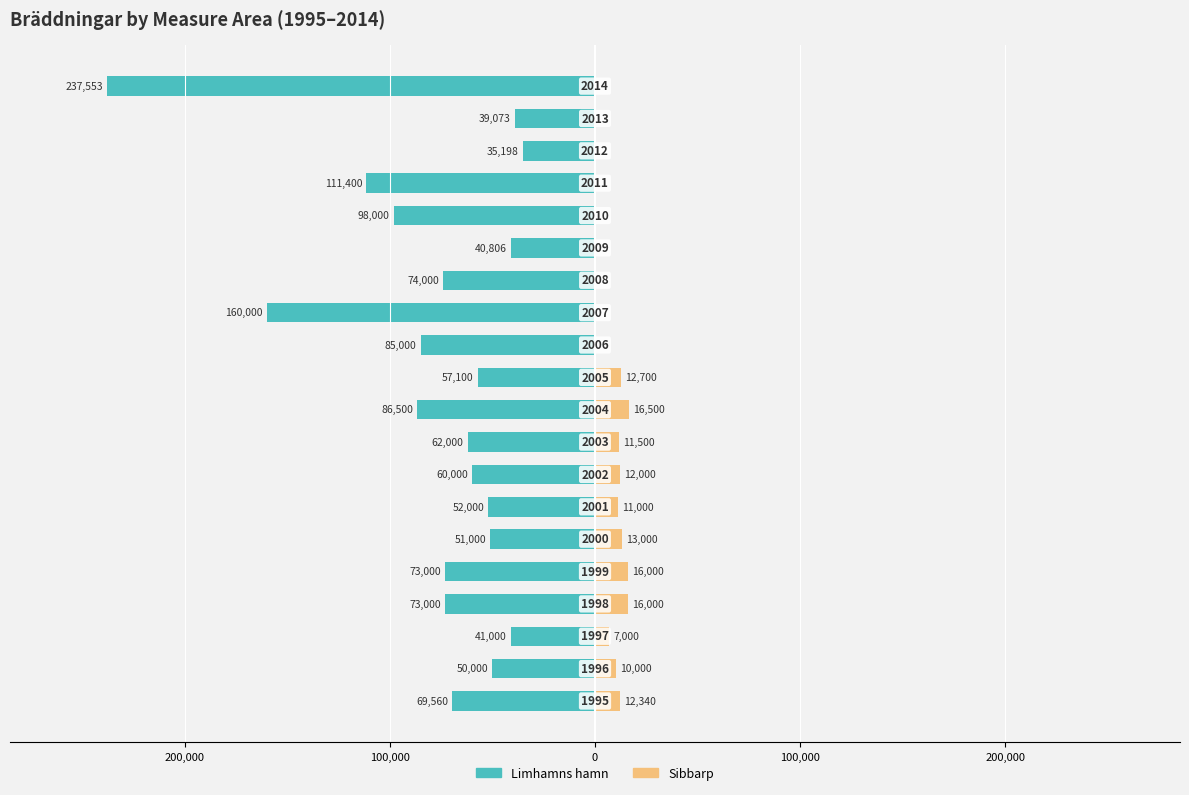

What is the sum of all Sibbarp values?

138040